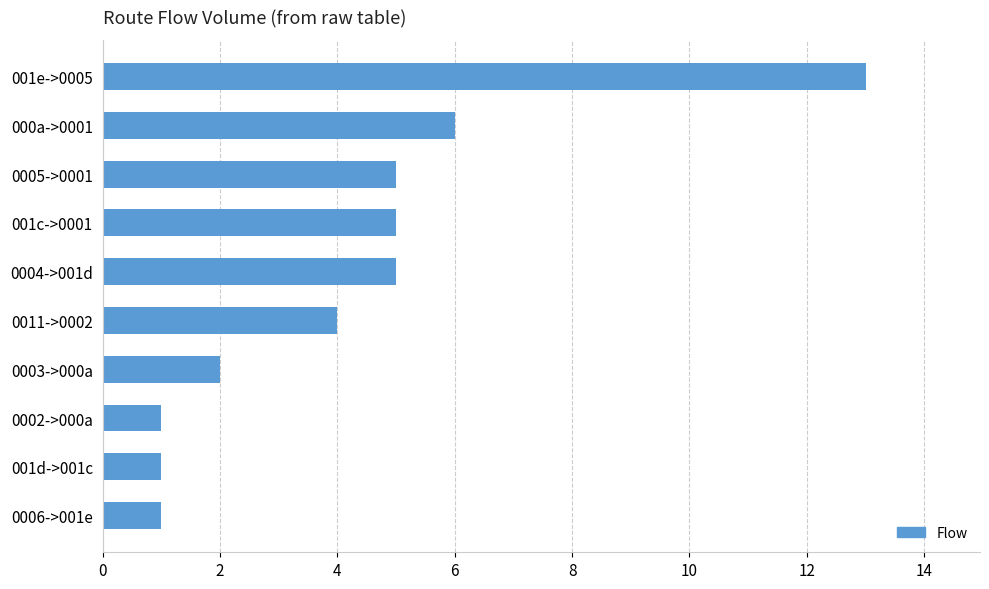

The chart shows a value of 5 at 0005->0001. True or false?

True